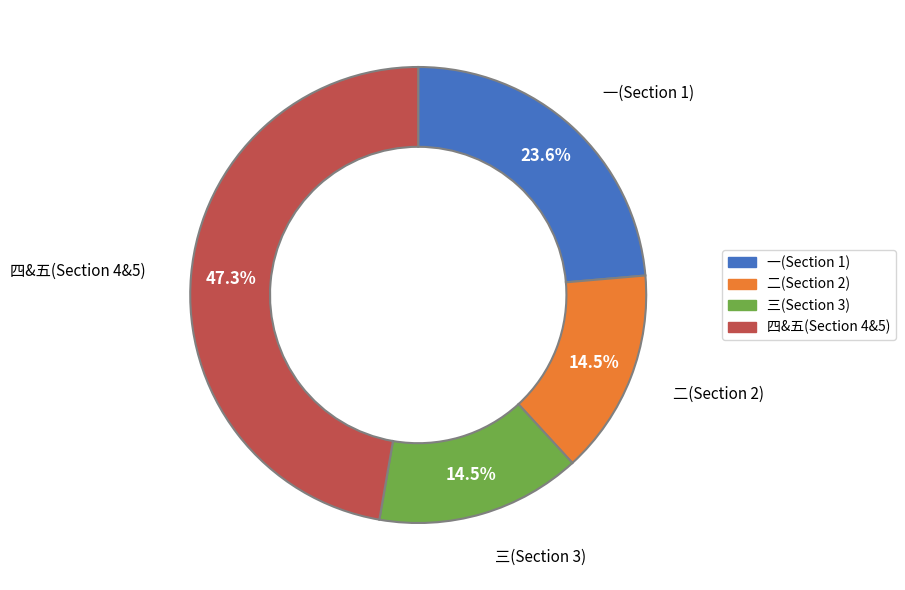

Does any single category account for the majority?

No